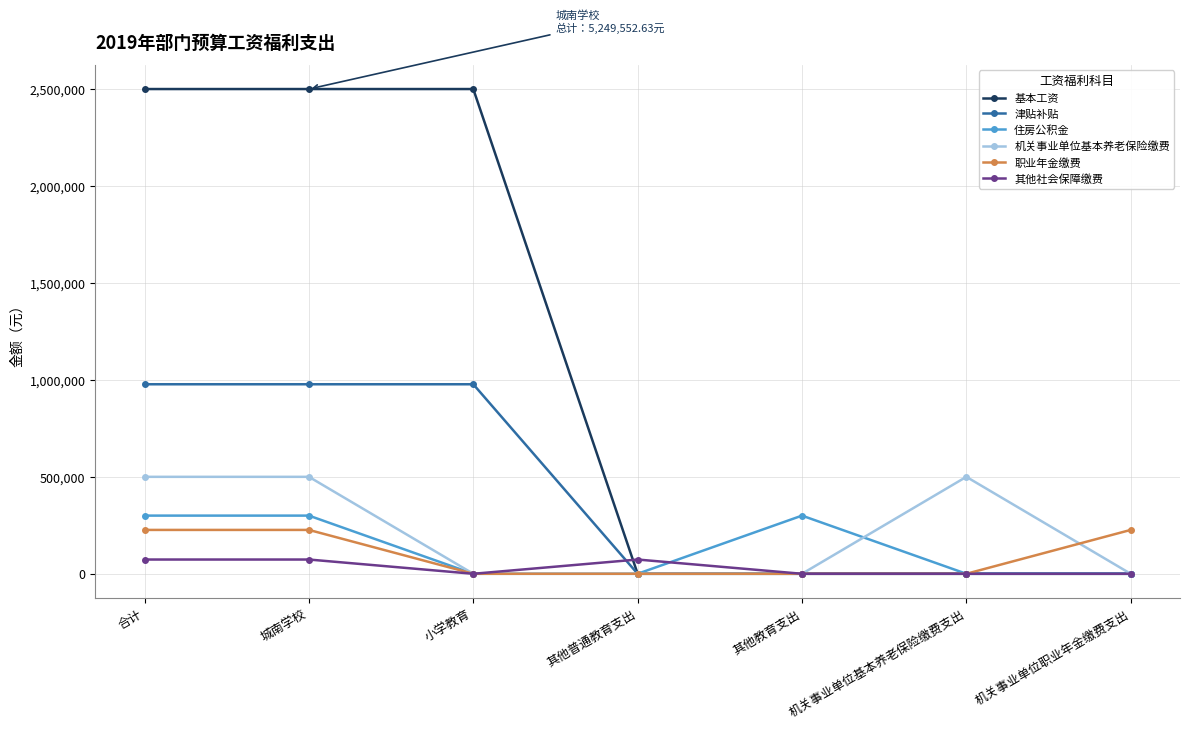

What is the label of the 3rd point from the left?

小学教育